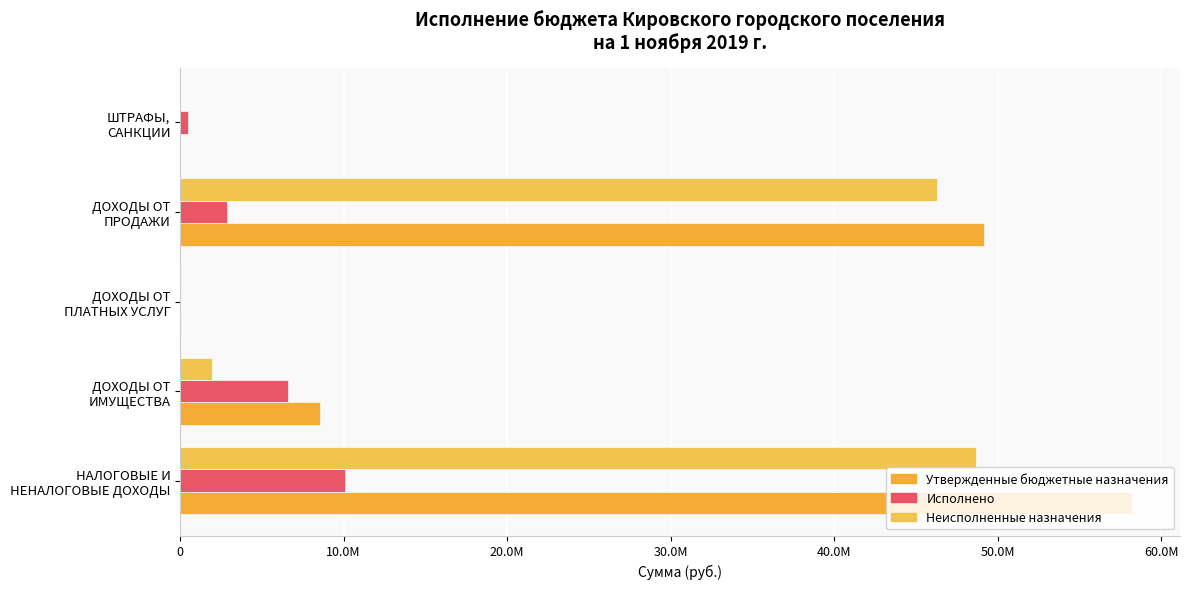

How many distinct data groups are displayed?

3